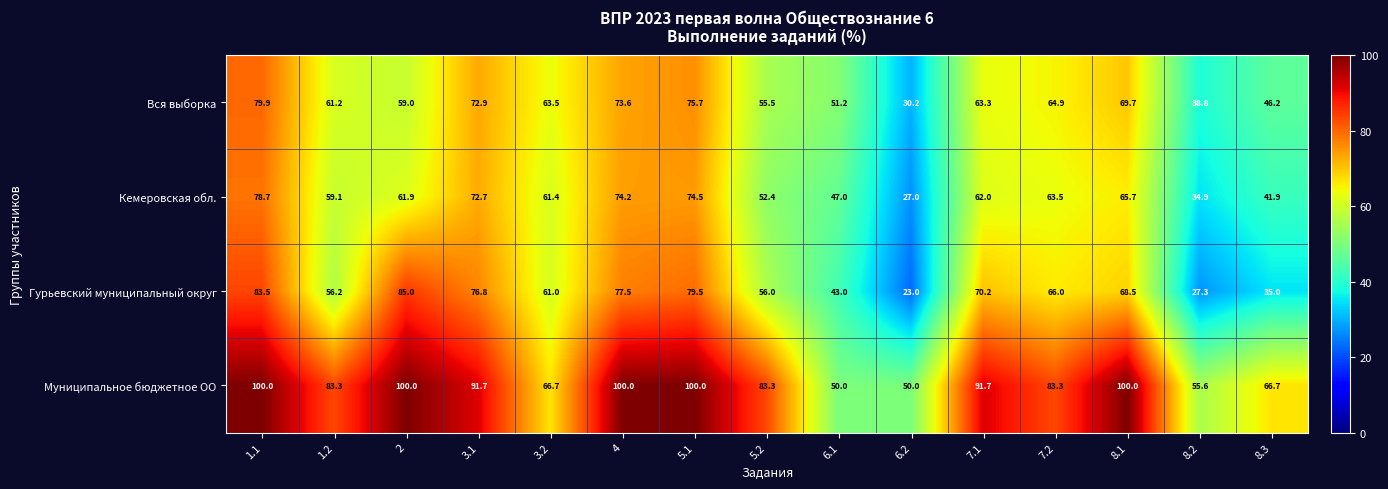

Where does the Кемеровская обл. series first go above 61?

1.1